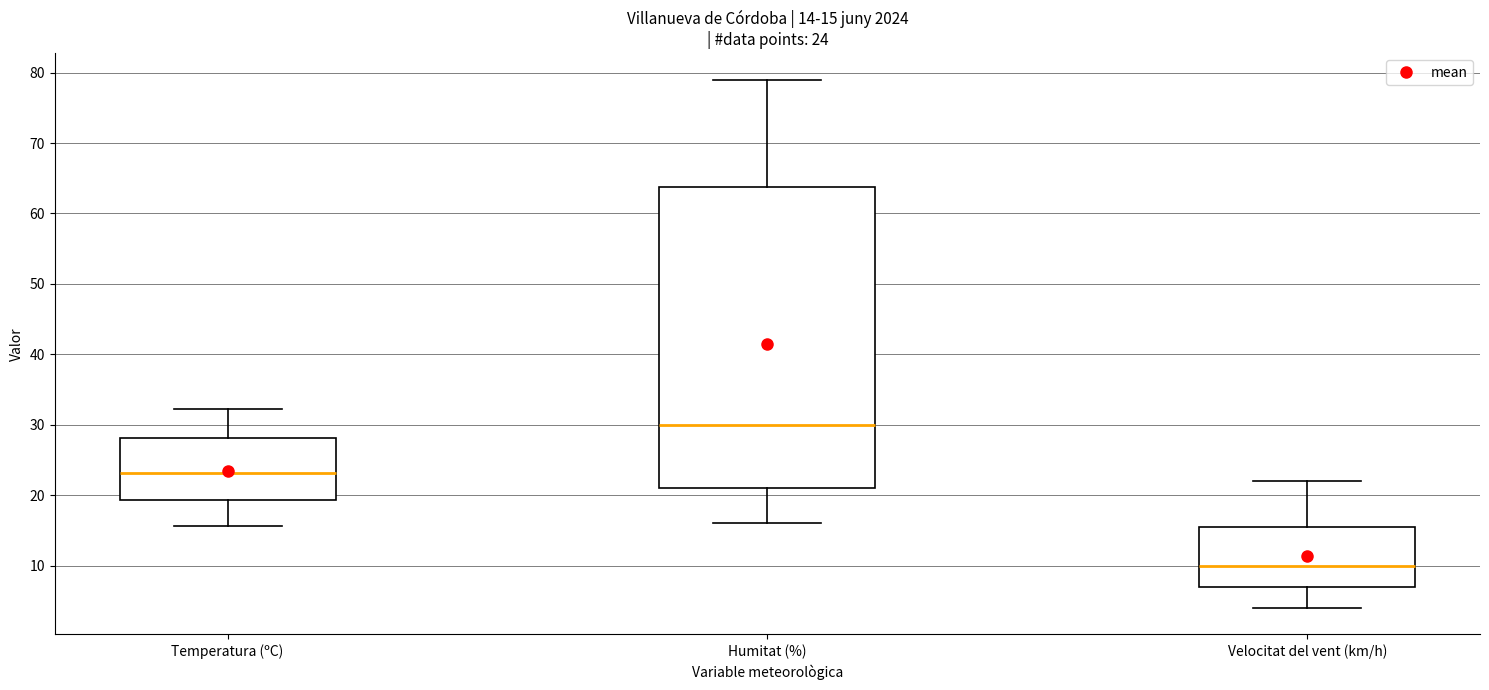

Which box is the tallest, from its lower edge to its upper edge?

Humitat (%)